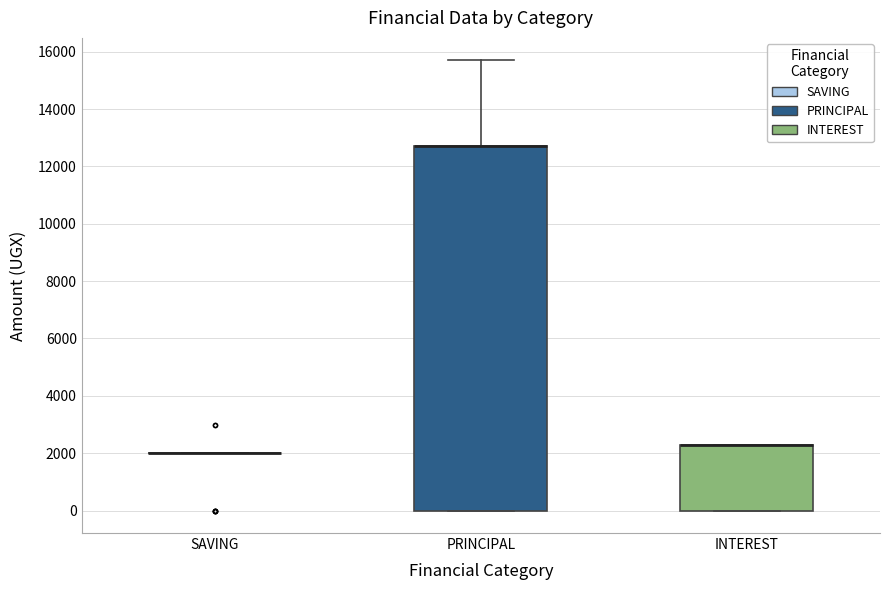

Reading left to right, transcribe this box plot: for each box, give where its median line is, the range the box spans, and where its two whiskers end, as read against the y-axis. The values are not printed on the chart, so give them approximately, as read against the axis.

SAVING: box collapsed to a line at 2000, whiskers 2000 to 2000
PRINCIPAL: median 12800 (drawn on the box's upper edge), box 0 to 12800, whiskers 0 to 15800
INTEREST: median 2400 (drawn on the box's upper edge), box 0 to 2400, whiskers 0 to 2400